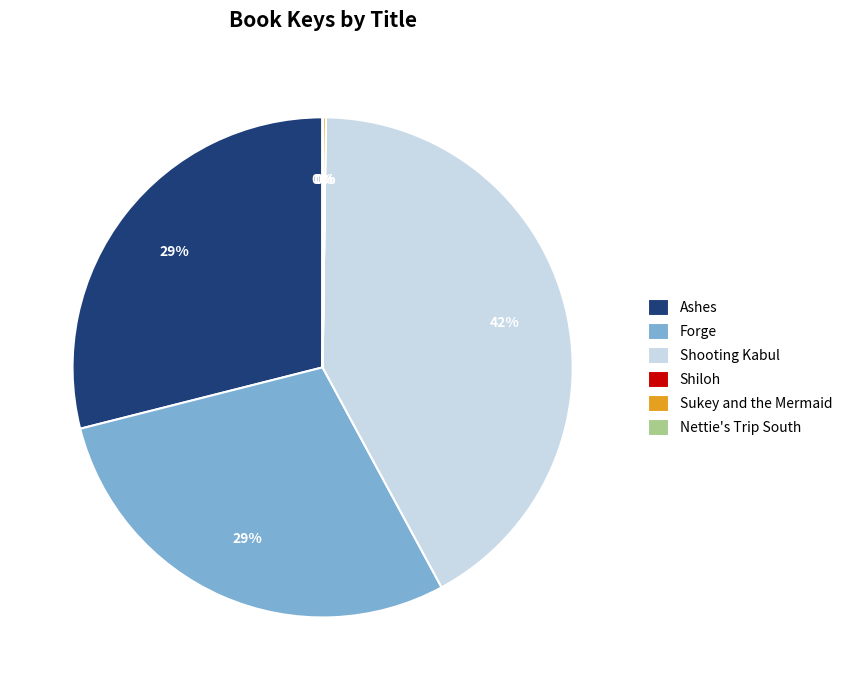

To the nearest percent, what is the average slice percentage?

17%